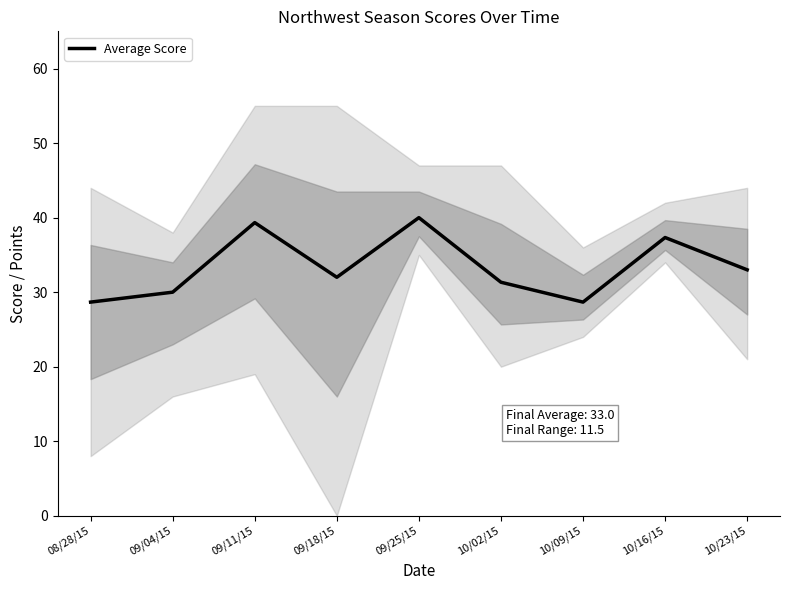

List the labels in order of value, smallest first.

08/28/15, 10/09/15, 09/04/15, 10/02/15, 09/18/15, 10/23/15, 10/16/15, 09/11/15, 09/25/15